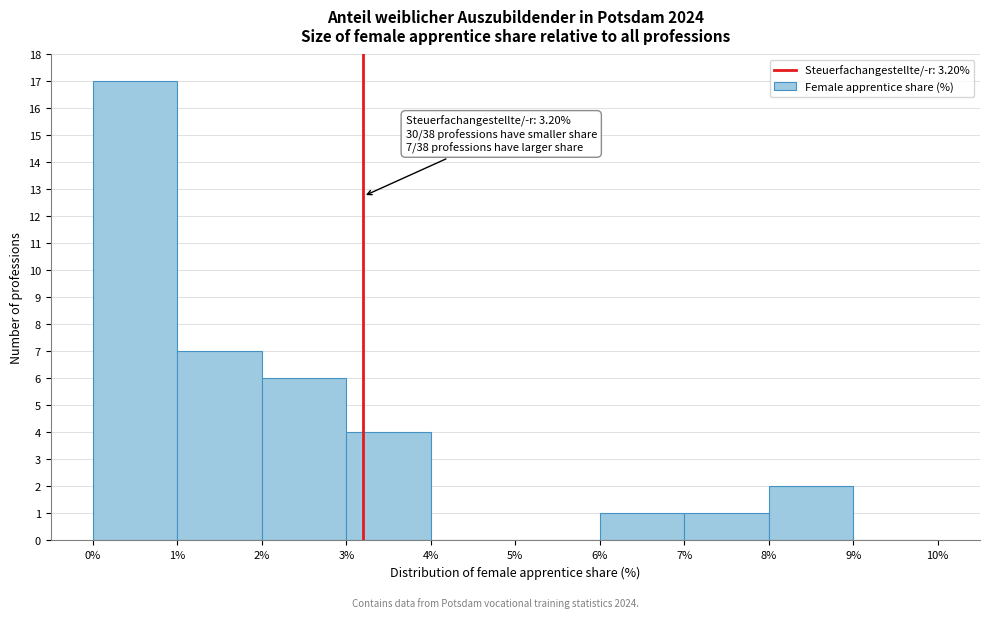

Over which range of the x-axis is the bar tallest?

0% to 1%